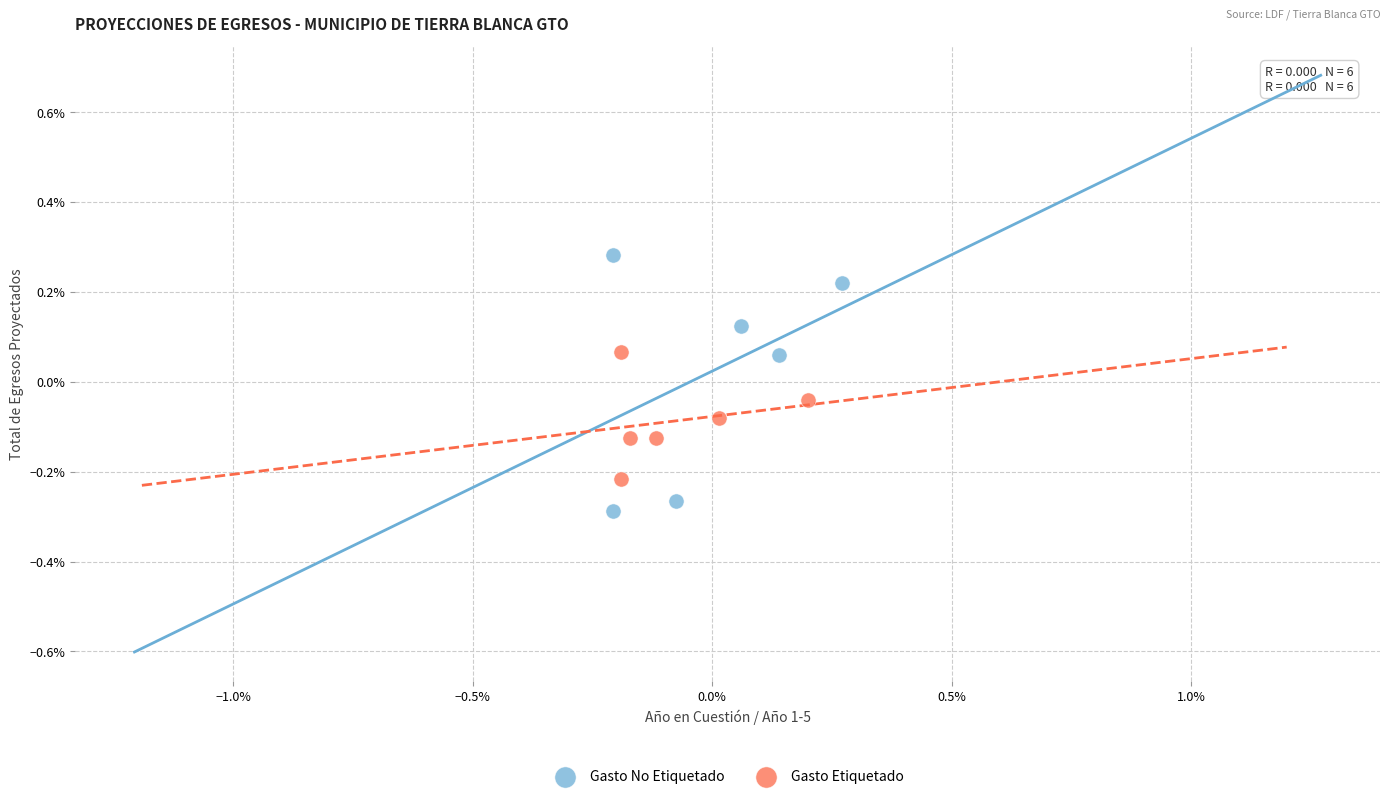

Which series has the widest spread of Y values?

Gasto No Etiquetado